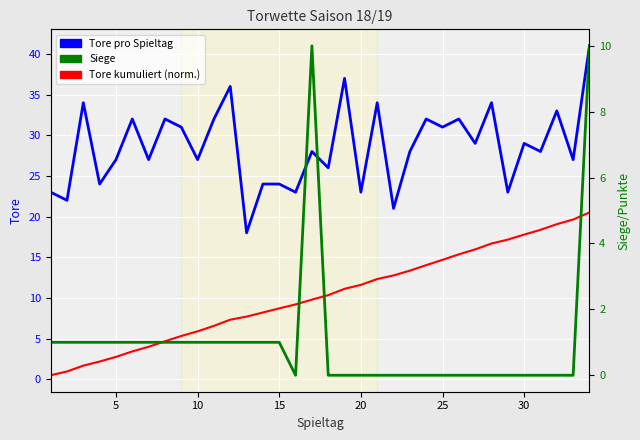

How many lines are shown in the chart?

3